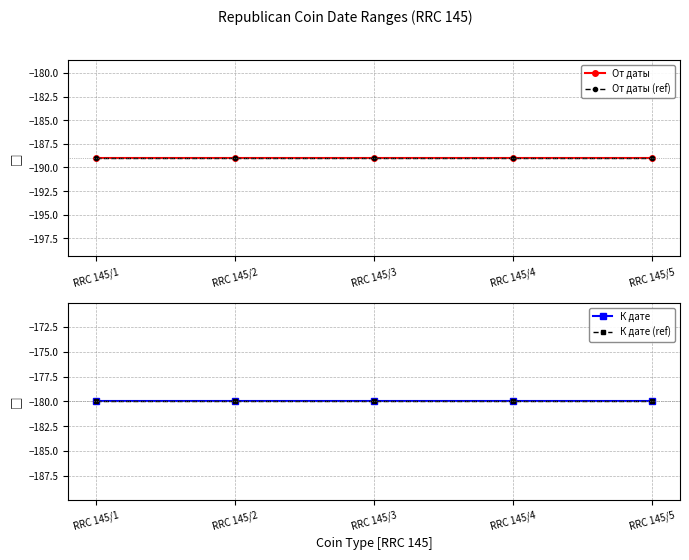

True or false: От даты and К дате intersect in this chart.

False